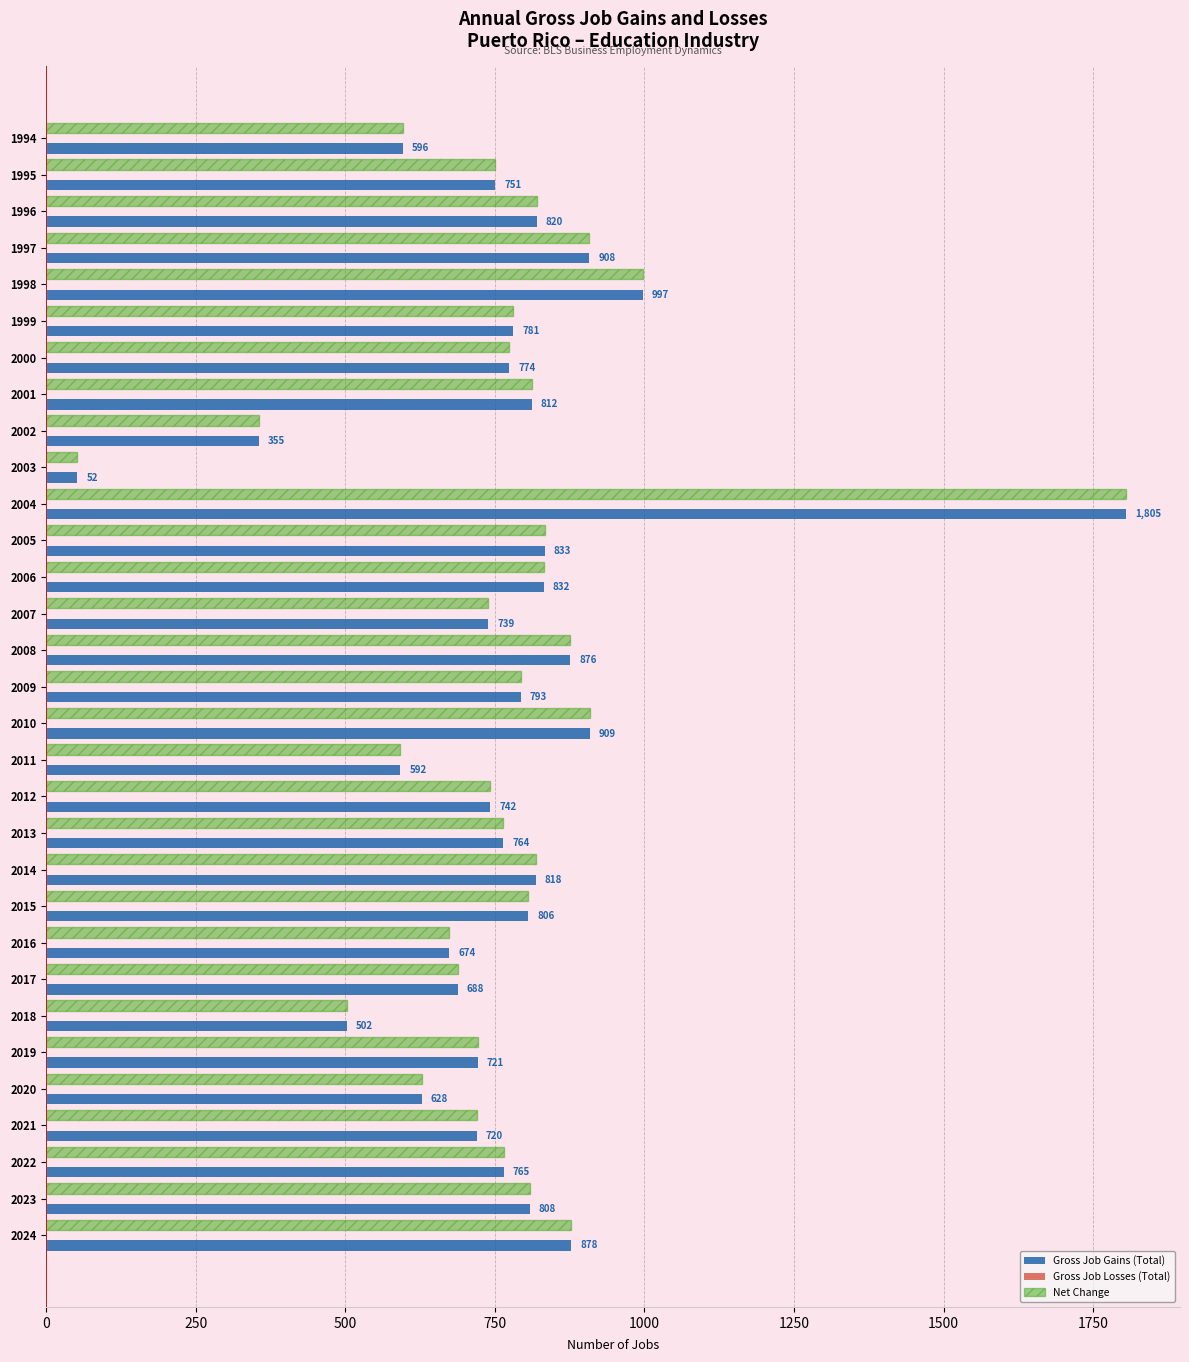

List the labels in order of Gross Job Gains (Total) value, largest first.

2004, 1998, 2010, 1997, 2024, 2008, 2005, 2006, 1996, 2014, 2001, 2023, 2015, 2009, 1999, 2000, 2022, 2013, 1995, 2012, 2007, 2019, 2021, 2017, 2016, 2020, 1994, 2011, 2018, 2002, 2003